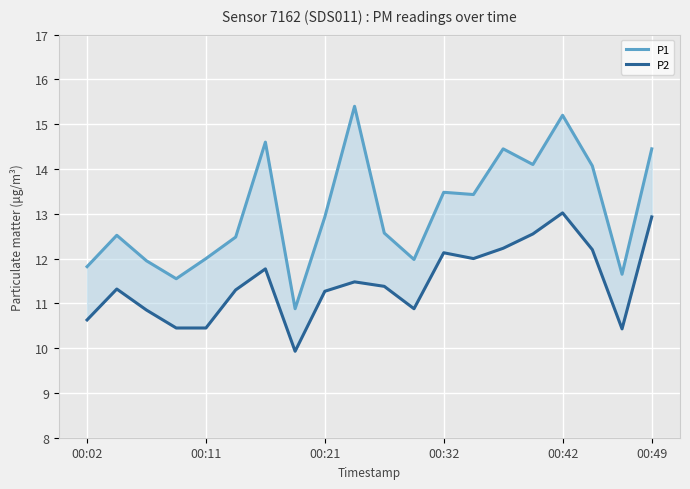

Reading left to right, what are all the values shown in this chart?

P1: 11.8	12.5	11.9	11.6	12.0	12.5	14.6	10.9	12.9	15.4	12.6	12.0	13.5	13.4	14.4	14.1	15.2	14.1	11.7	14.4
P2: 10.6	11.3	10.8	10.4	10.4	11.3	11.8	9.9	11.3	11.5	11.4	10.9	12.1	12.0	12.2	12.6	13.0	12.2	10.4	12.9